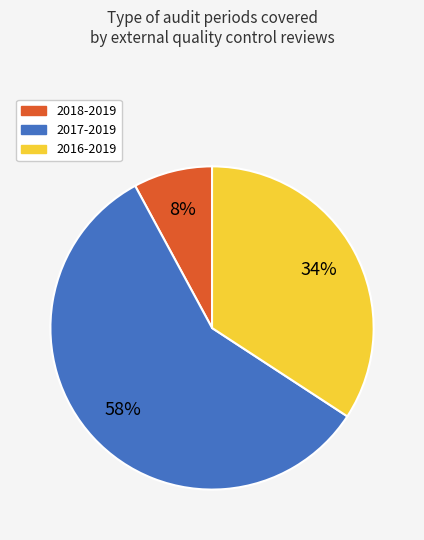

Does 2017-2019 account for over 50% of the chart?

Yes